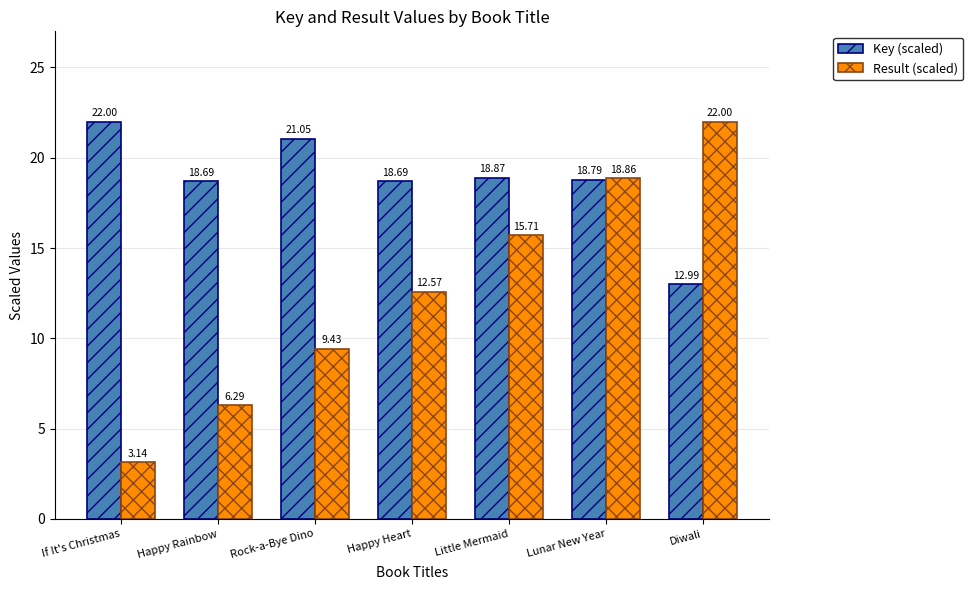

What is the greatest value displayed?

22.0